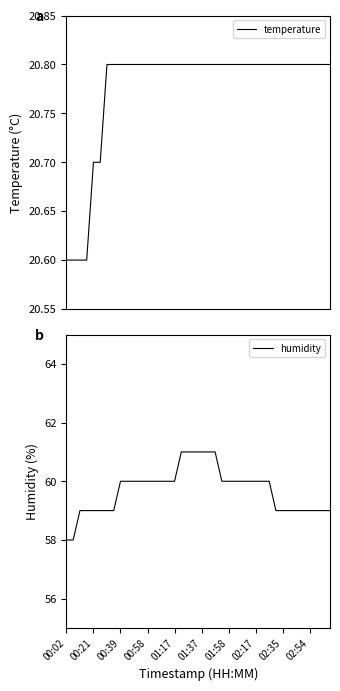

Rank the series by their maximum value, from lowest to highest.

temperature, humidity